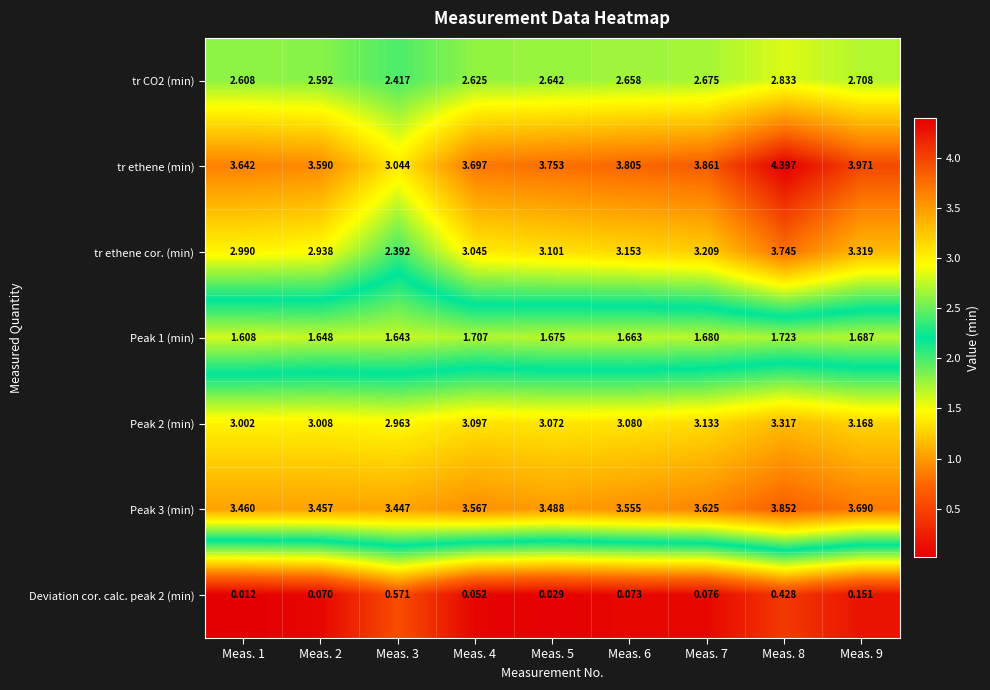

What is the greatest value displayed?

4.4